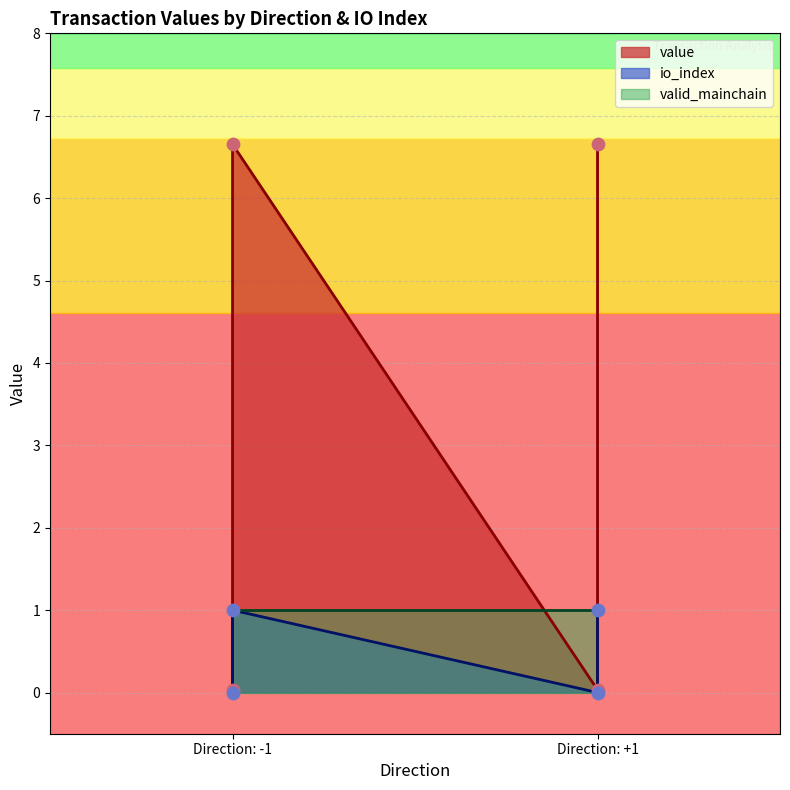

Is the value of value at Direction: +1 greater than the value of io_index at Direction: -1?

No